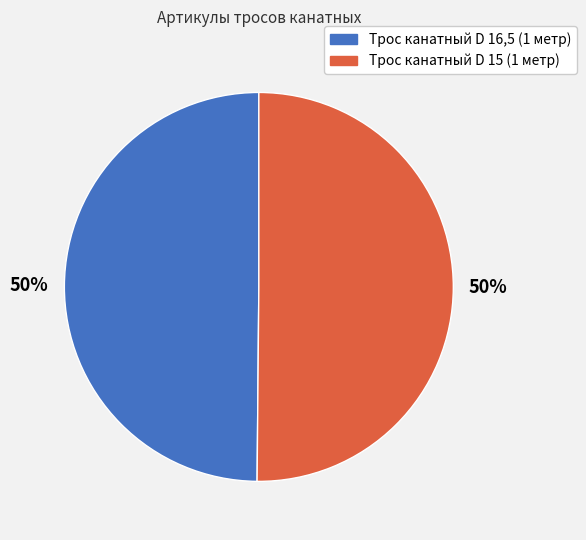

The Трос канатный D 15 (1 метр) slice represents 50% of the pie. True or false?

True